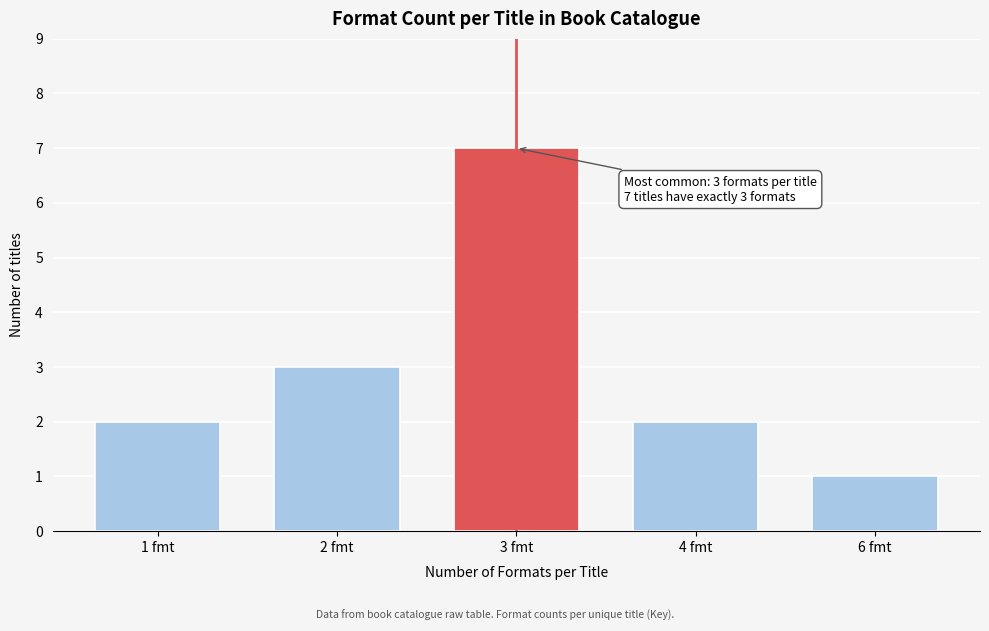

Reading left to right, transcribe all the data shown in this chart.

2	3	7	2	1